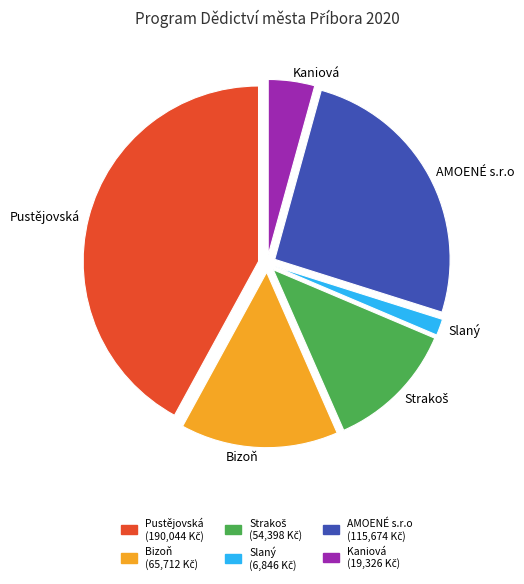

Is there any slice that represents more than half of the pie?

No